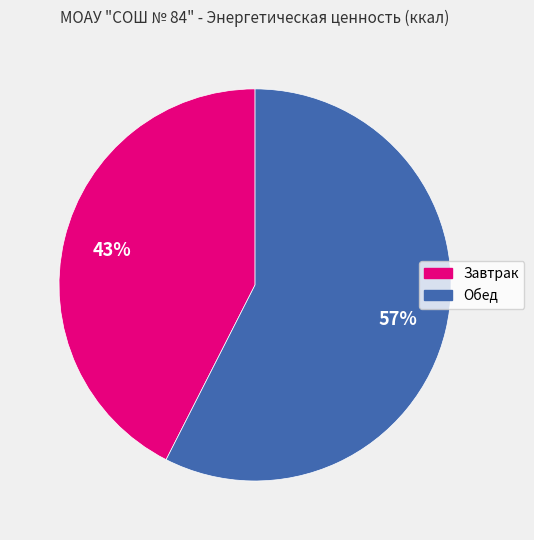

Which has a higher value, Завтрак or Обед?

Обед